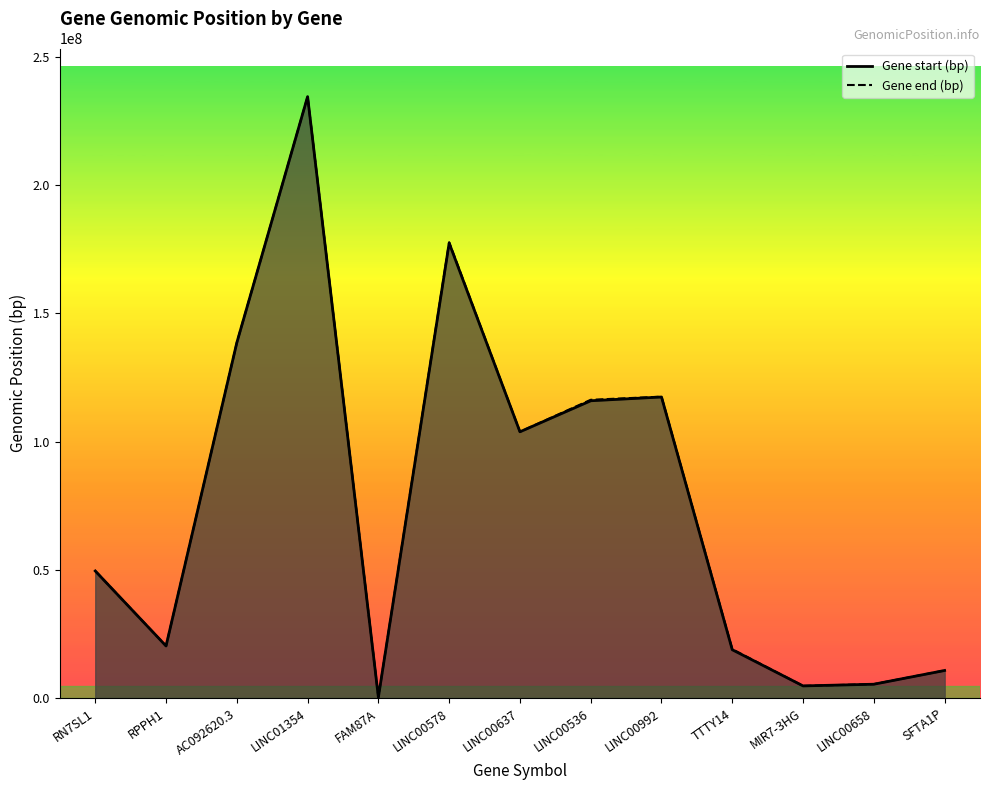

Where does the Gene start (bp) series first go above 49586580?

AC092620.3